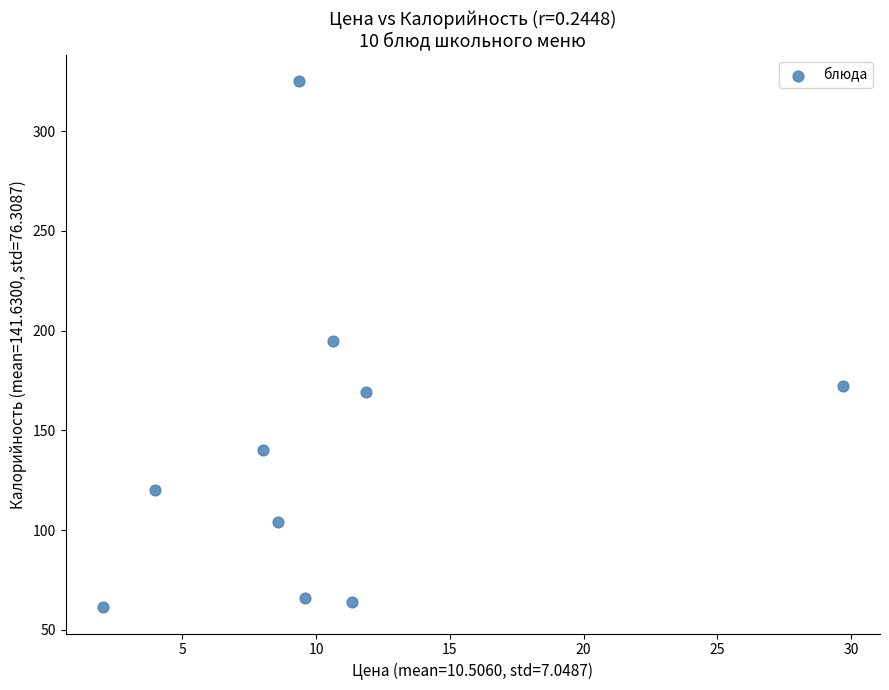

What is the range of Y values (max minus min)?

263.7